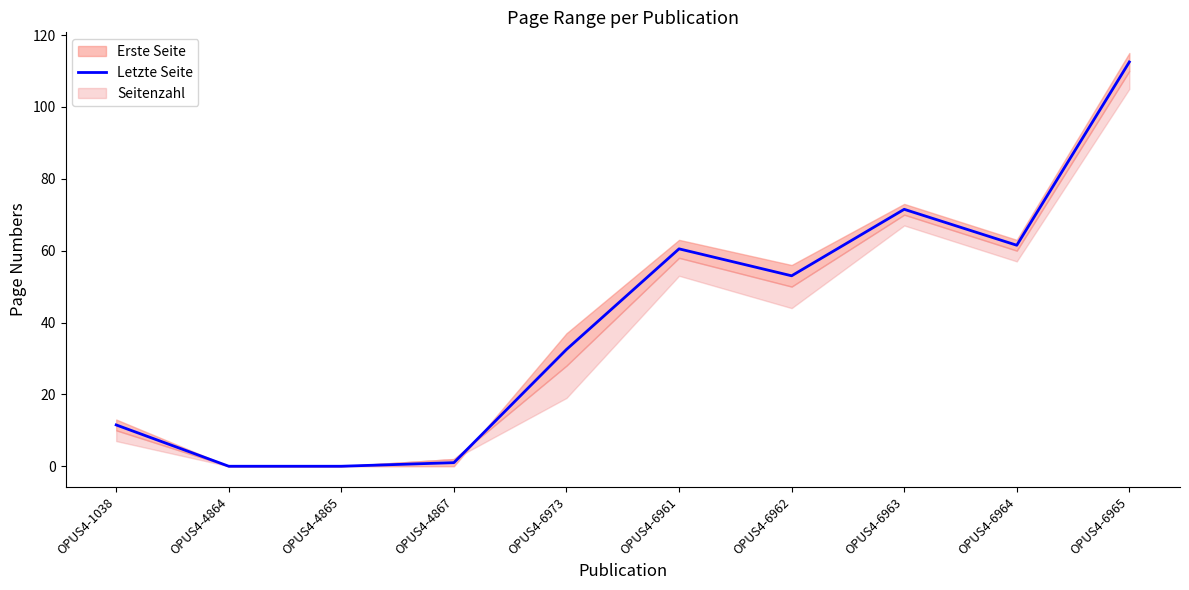

What is the label of the 7th point from the left?

OPUS4-6962